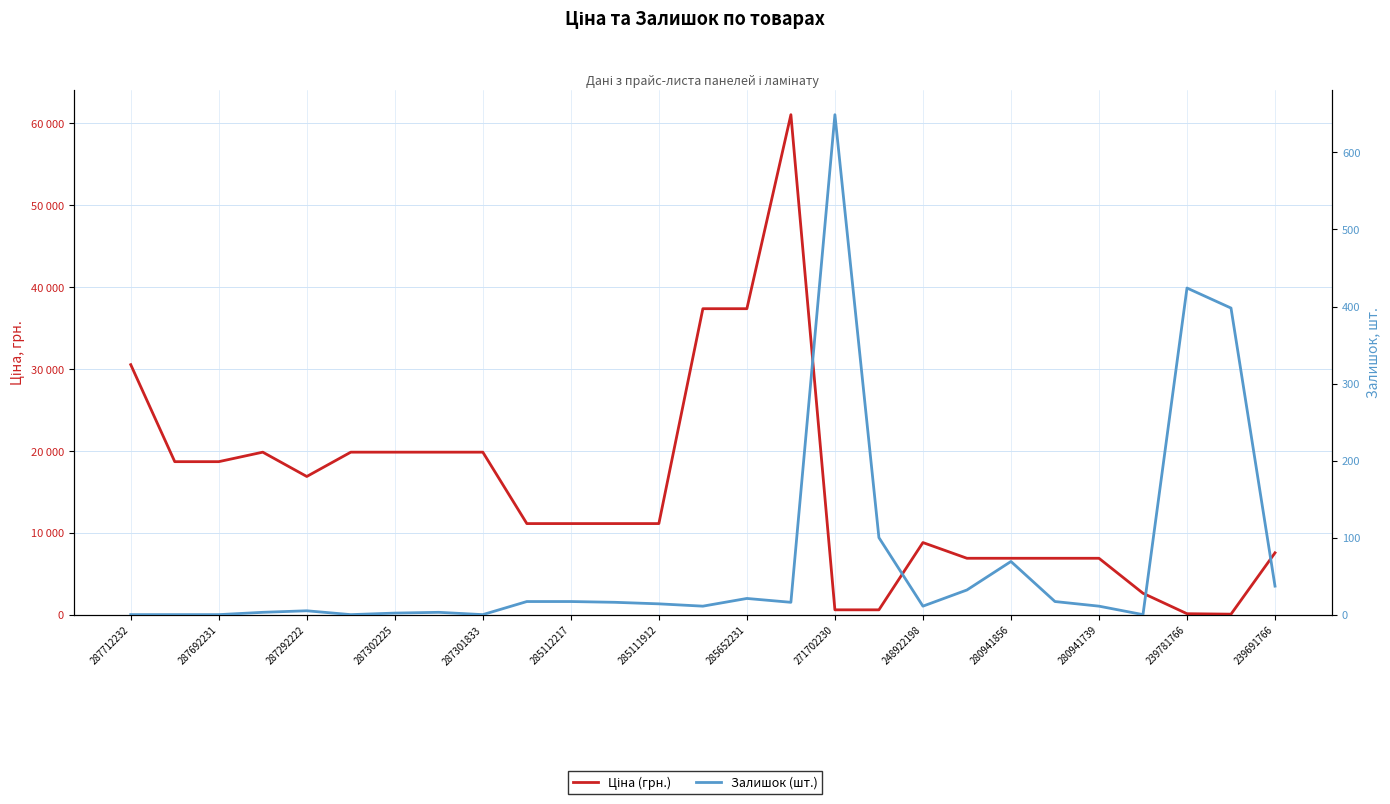

In Залишок (шт.), how many points are lower than both neighbors (excluding endpoints)?

6